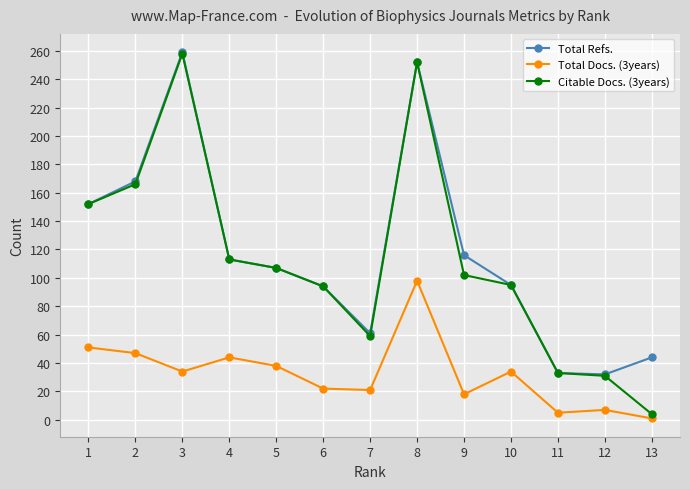

At which label does Total Docs. (3years) reach its minimum?

13